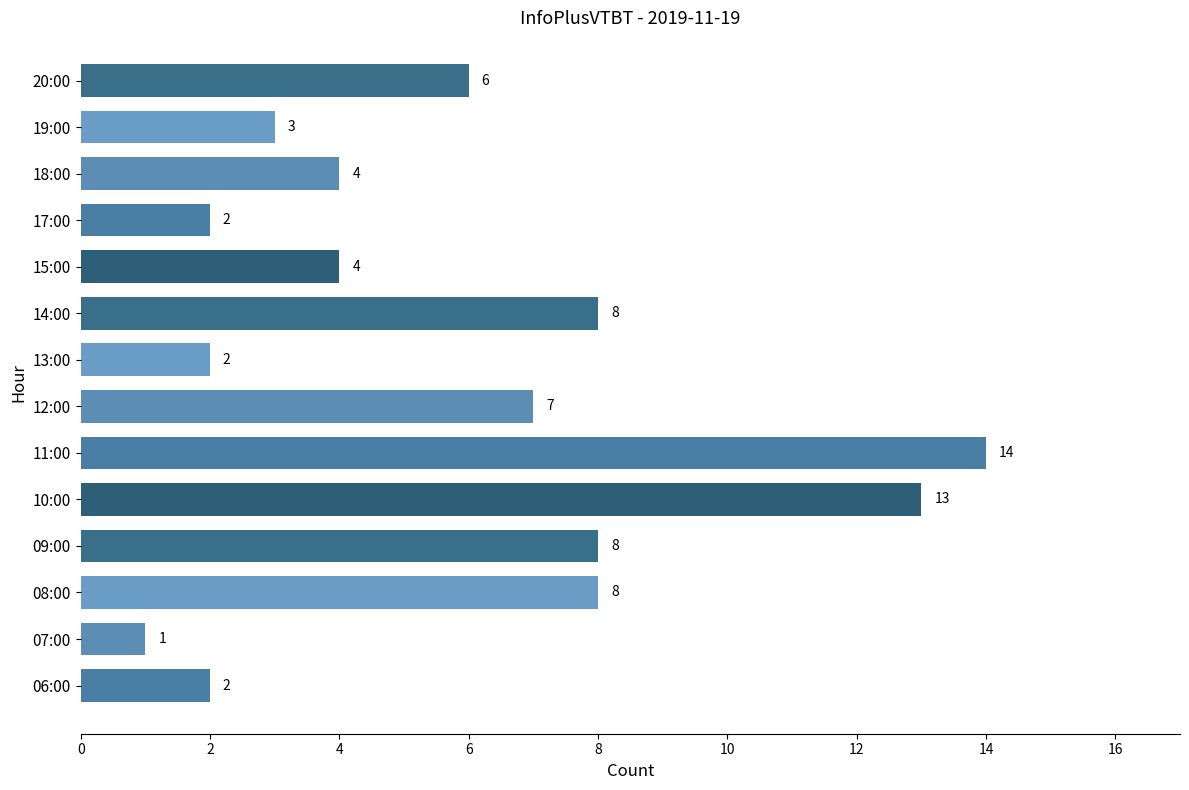

What is the approximate value at 10:00, to the nearest 10?

10